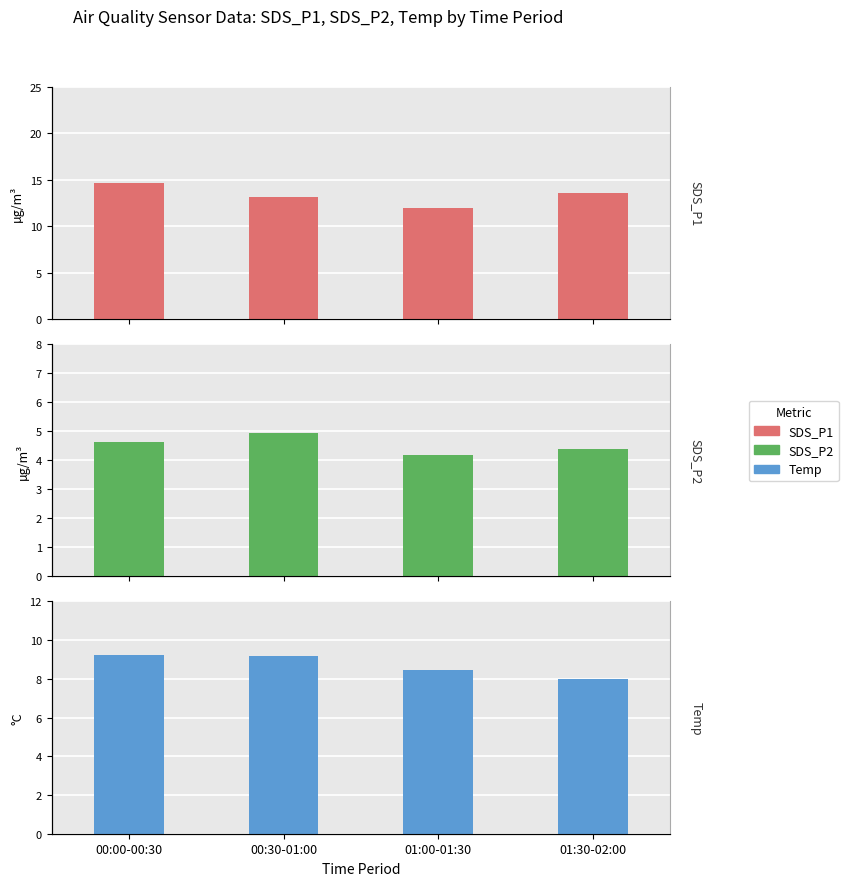

What is the minimum value shown in the chart?

4.2